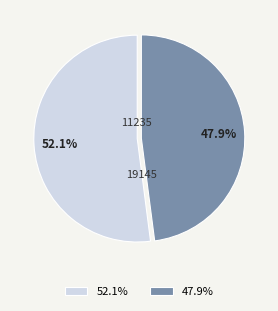

Is it true that 11235 is 52% of the pie?

True